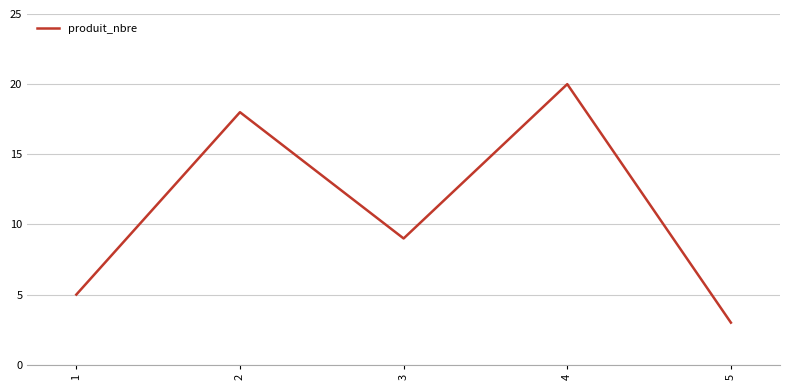

Which has a higher value, 3 or 1?

3